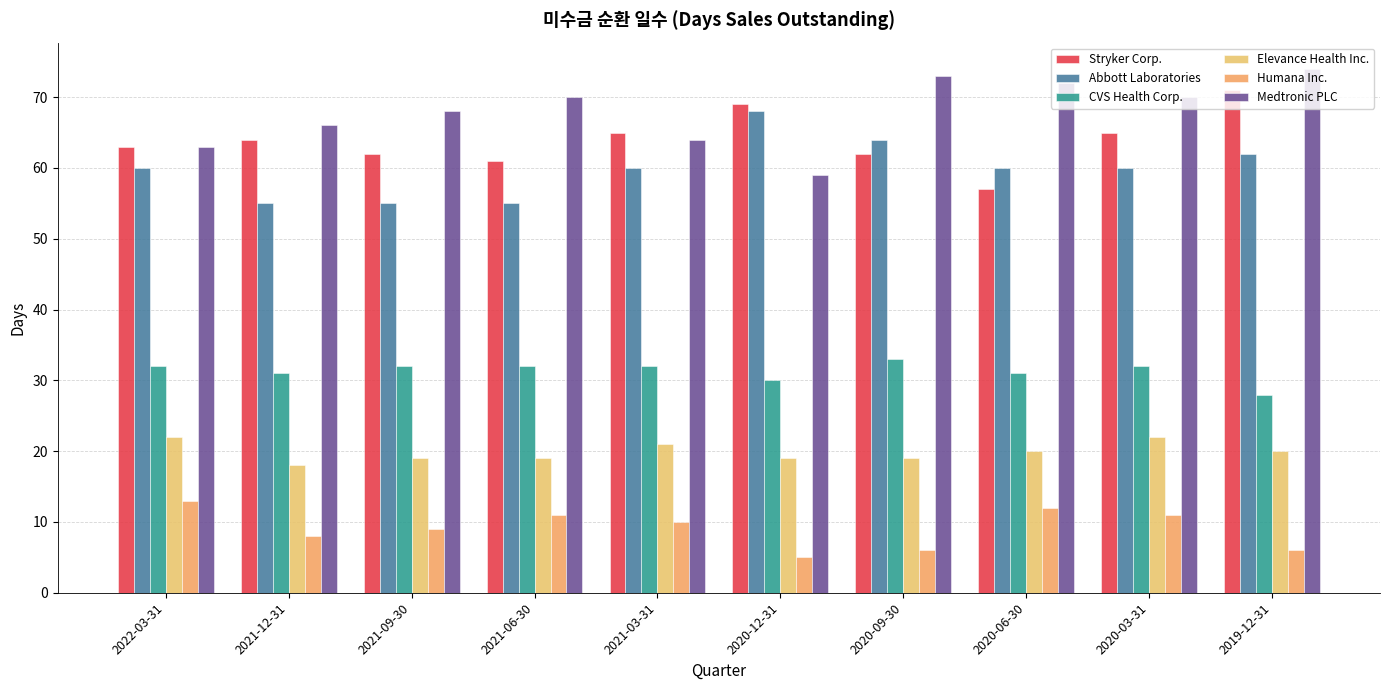

What is the value of the Humana Inc. bar at the 3rd from the left?

9